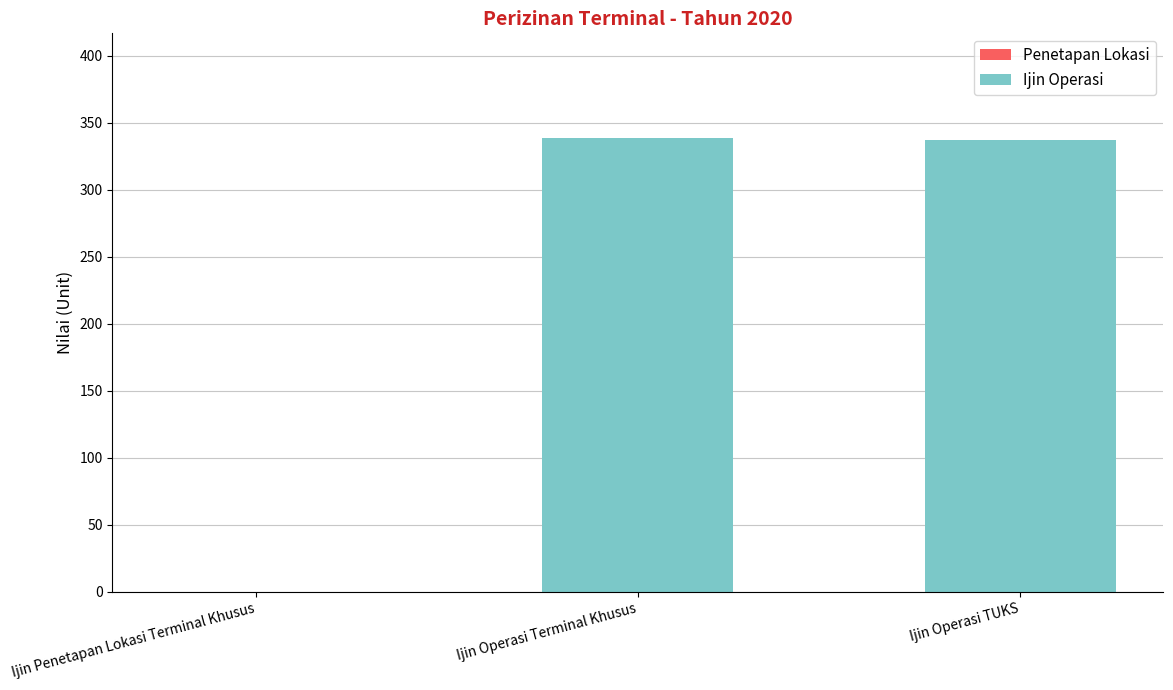

The chart shows a value of -110 at Ijin Penetapan Lokasi Terminal Khusus. True or false?

False